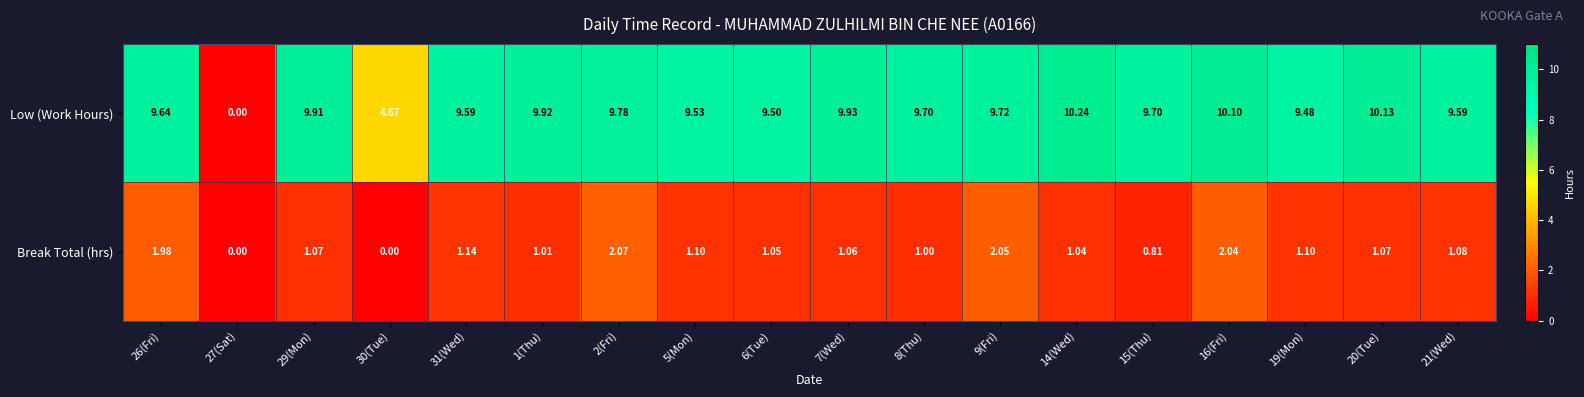

At 26(Fri), list the series in order from largest to smallest.

Low (Work Hours), Break Total (hrs)